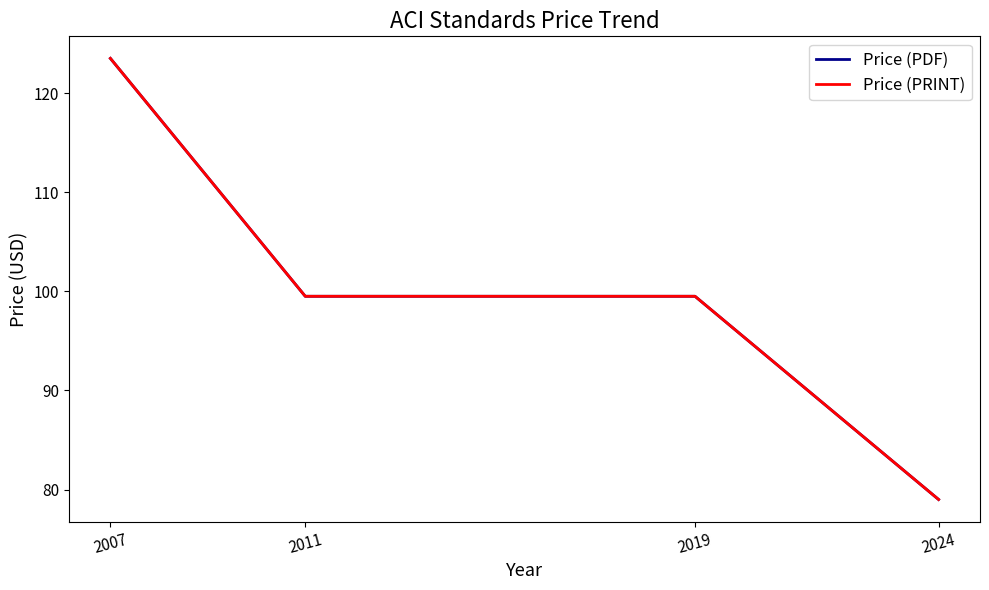

What is the greatest value displayed?

123.5